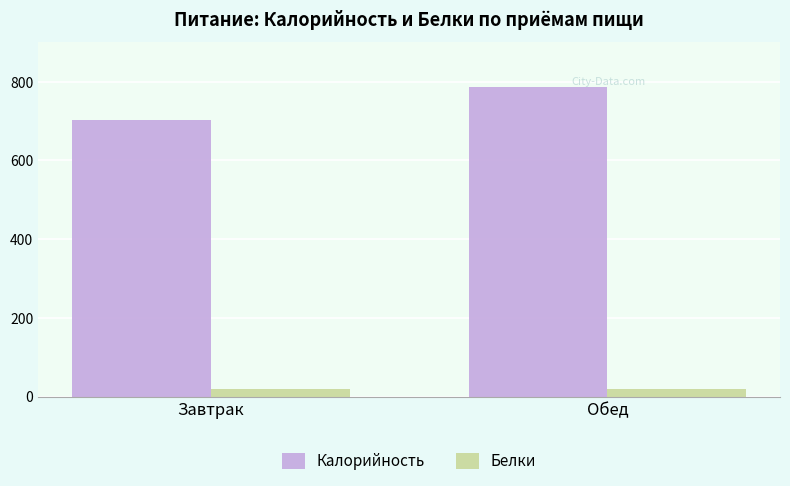

True or false: Калорийность has a value of 244.2 at Завтрак.

False